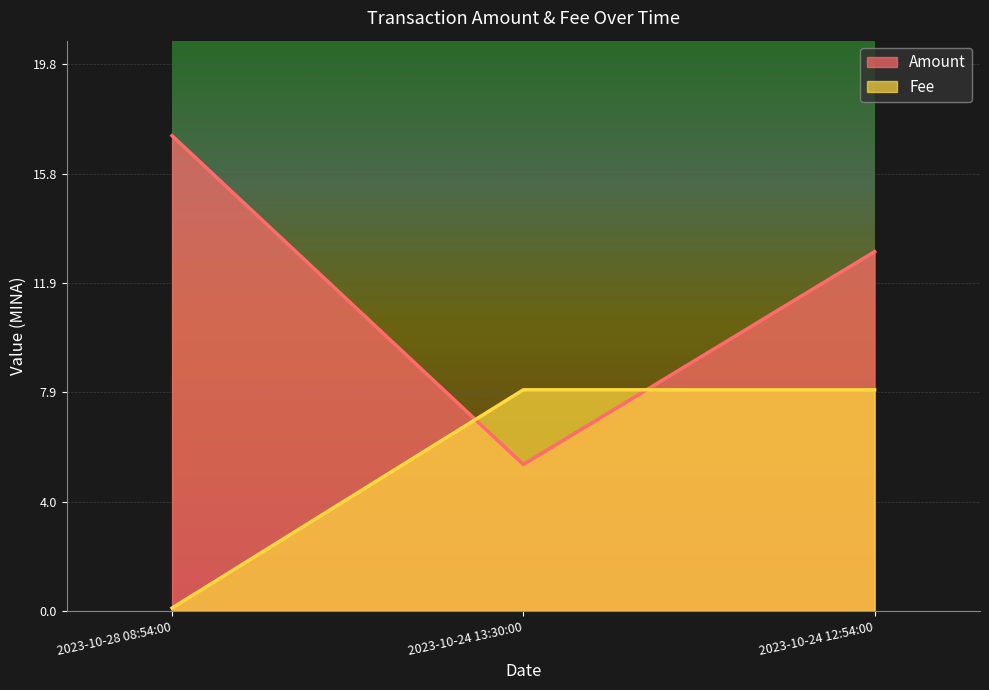

What is the difference between the Amount values at 2023-10-24 13:30:00 and 2023-10-24 12:54:00?

7.7